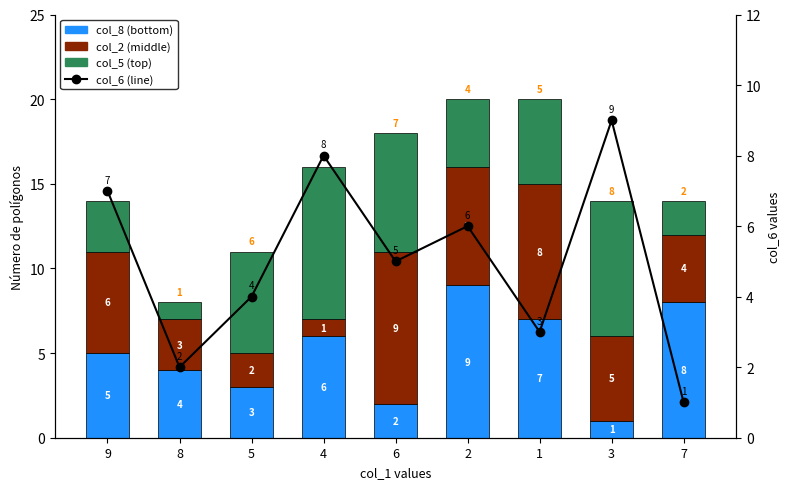

How many series are shown in this chart?

4